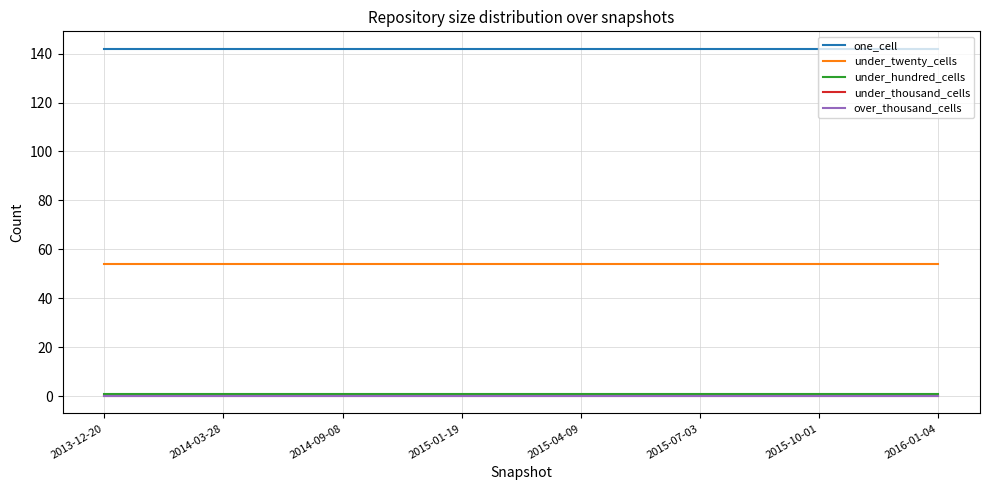

Which series has the largest total across all categories?

one_cell